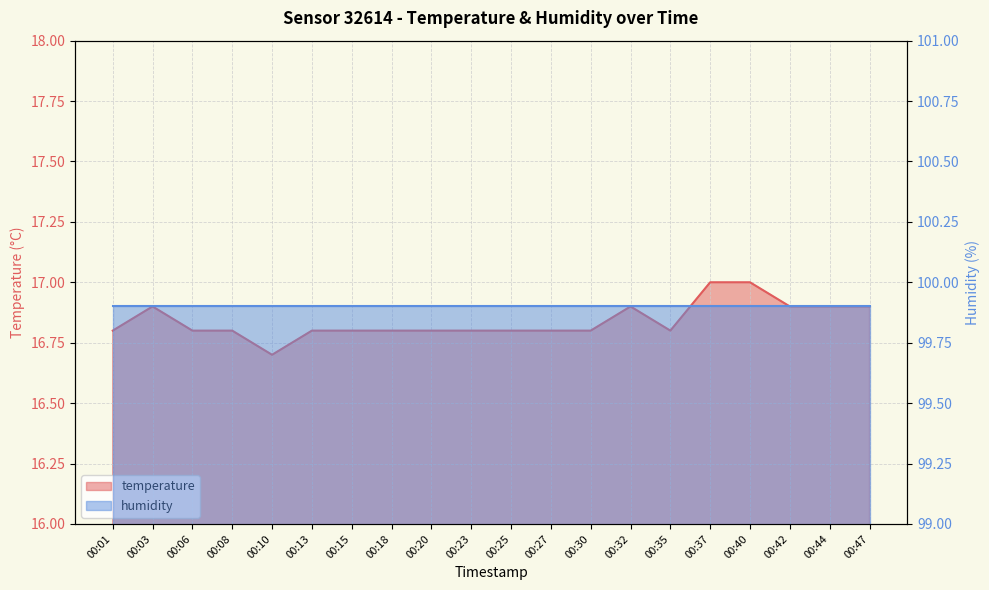

True or false: the data shows 29.5 at 00:01.

False